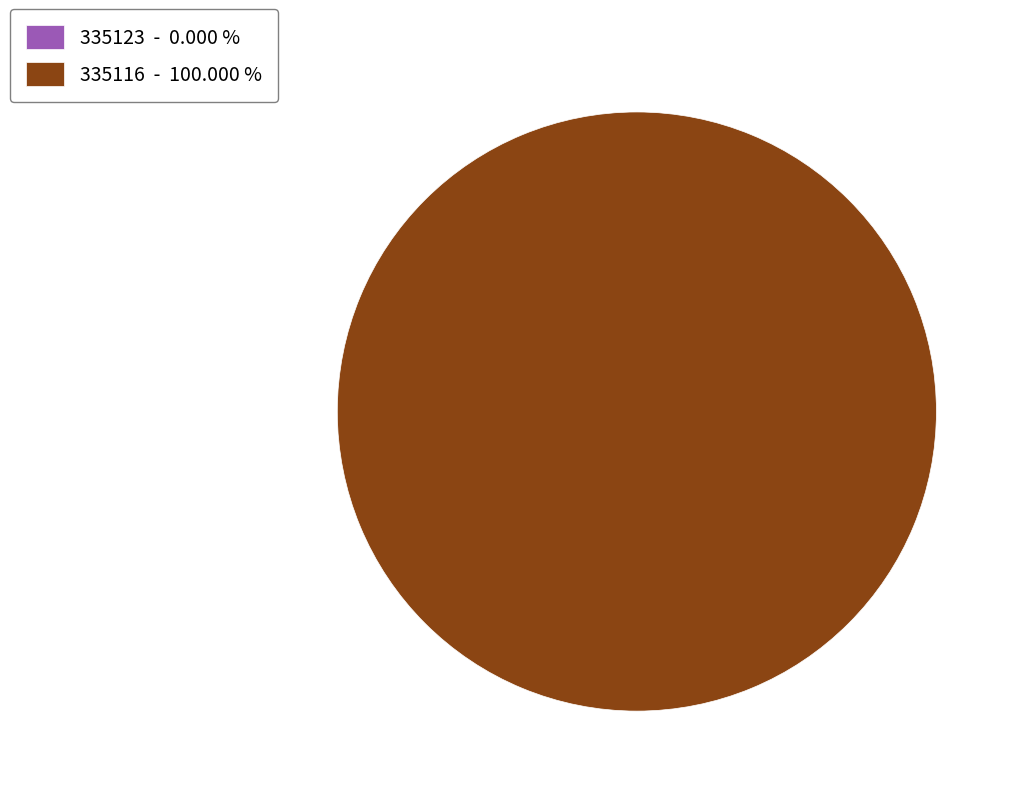

Does 335116 - 100.000 % account for over 50% of the chart?

Yes